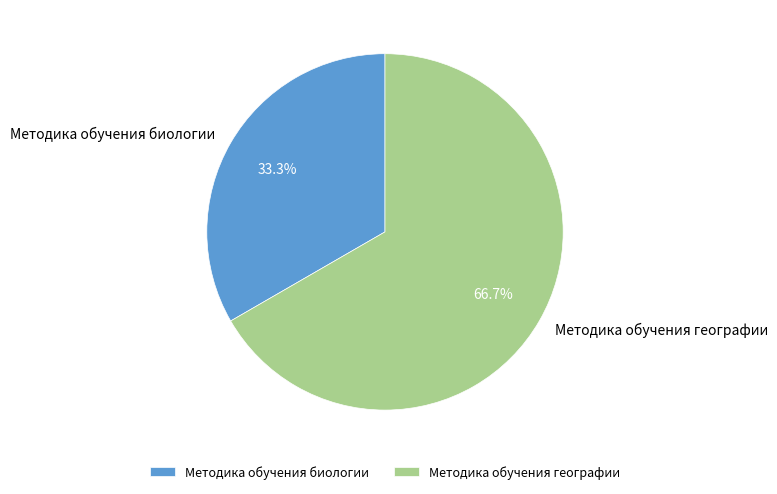

What percentage is NOT represented by Методика обучения биологии?

66.7%